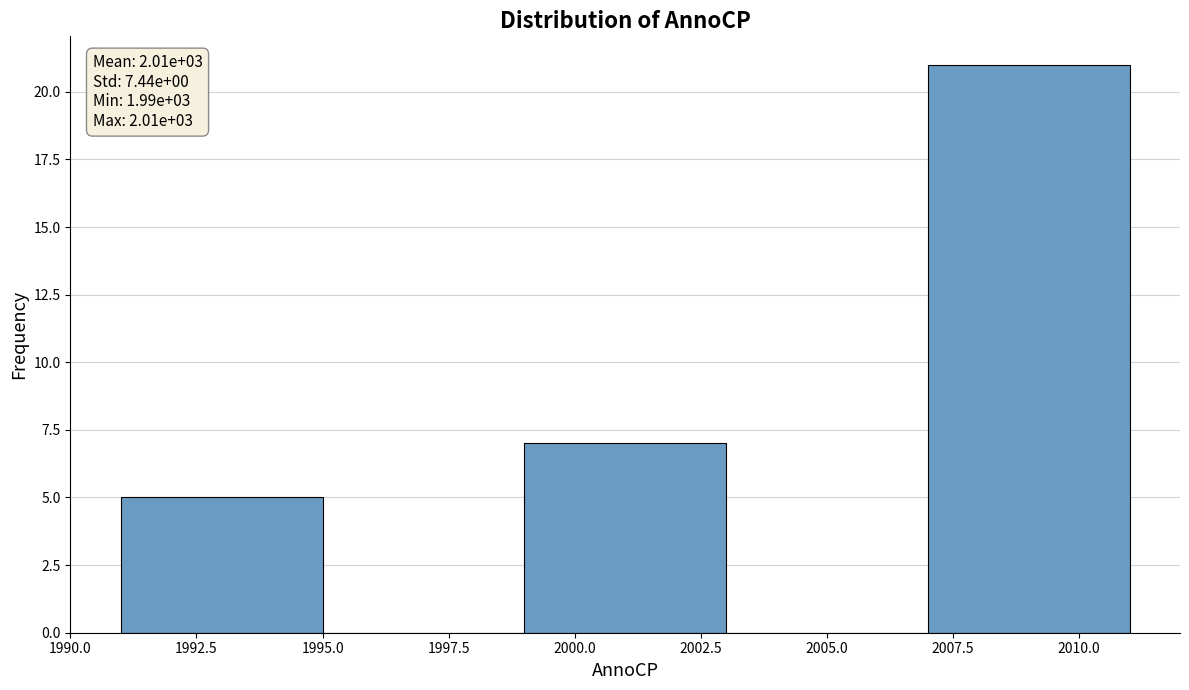

Which range on the x-axis has the tallest bar?

2007 to 2011